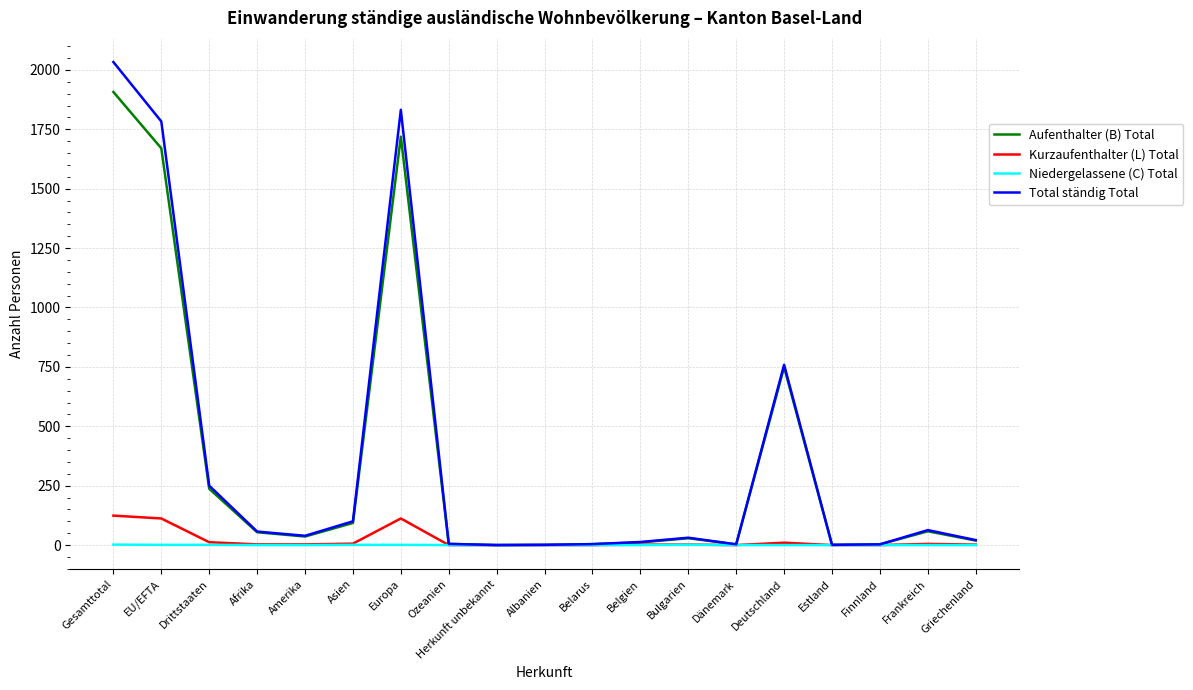

What is the highest value of the Kurzaufenthalter (L) Total series?

124